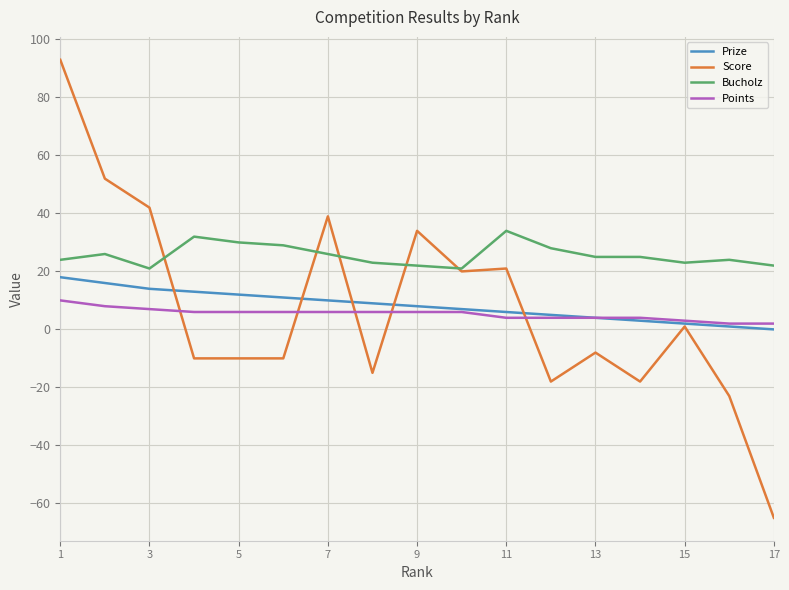

After their last crossing, which series has the higher values: Prize or Score?

Prize